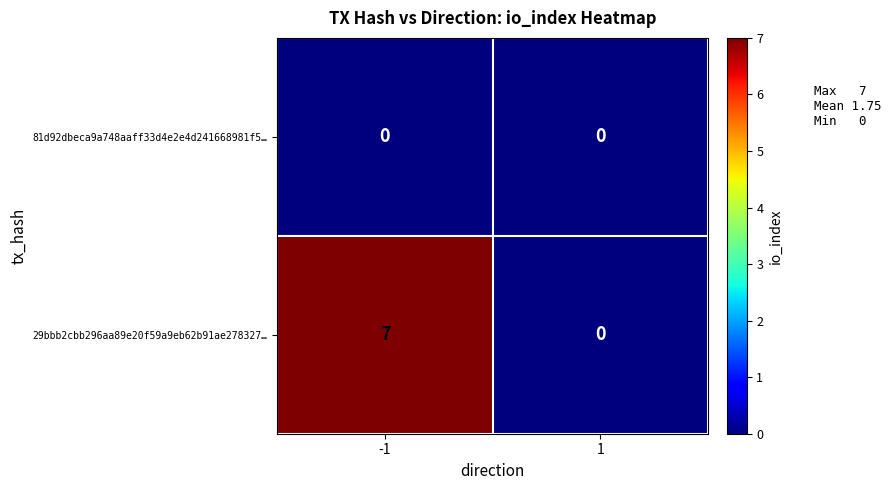

What is the difference between the 29bbb2cbb296aa89e20f59a9eb62b91ae278327… values at -1 and 1?

7